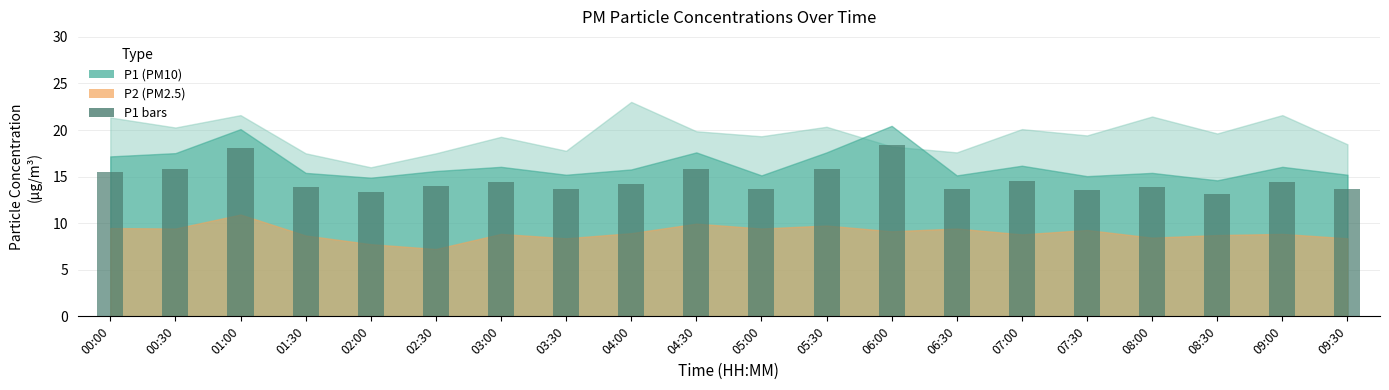

What is the ratio of the value at 02:00 to the value at 09:00?

0.9